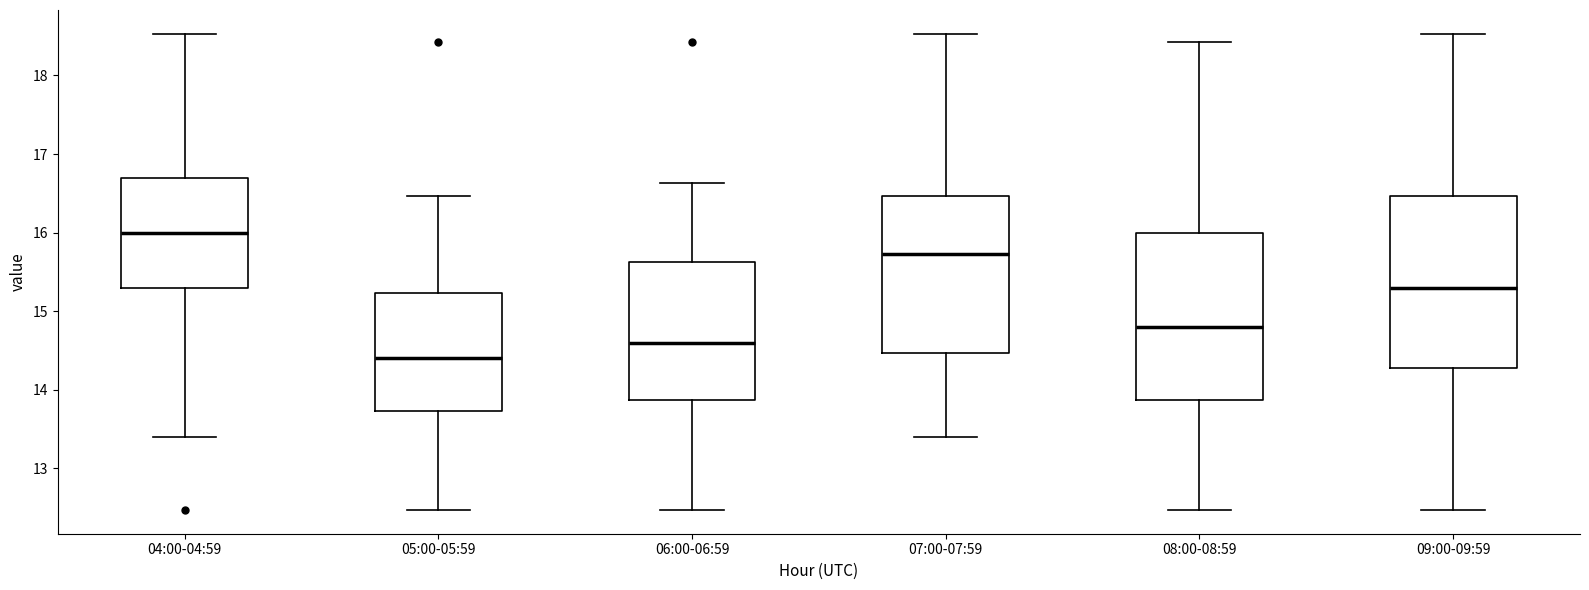

Reading left to right, read every box against the y-axis: the position of its median line, the range the box covers, and the ends of its whiskers. The values are not printed on the chart, so give them approximately, as read against the axis.

04:00-04:59: median 16.0, box 15.3 to 16.7, whiskers 13.4 to 18.5
05:00-05:59: median 14.4, box 13.7 to 15.2, whiskers 12.5 to 16.5
06:00-06:59: median 14.6, box 13.9 to 15.6, whiskers 12.5 to 16.6
07:00-07:59: median 15.7, box 14.5 to 16.5, whiskers 13.4 to 18.5
08:00-08:59: median 14.8, box 13.9 to 16.0, whiskers 12.5 to 18.4
09:00-09:59: median 15.3, box 14.3 to 16.5, whiskers 12.5 to 18.5